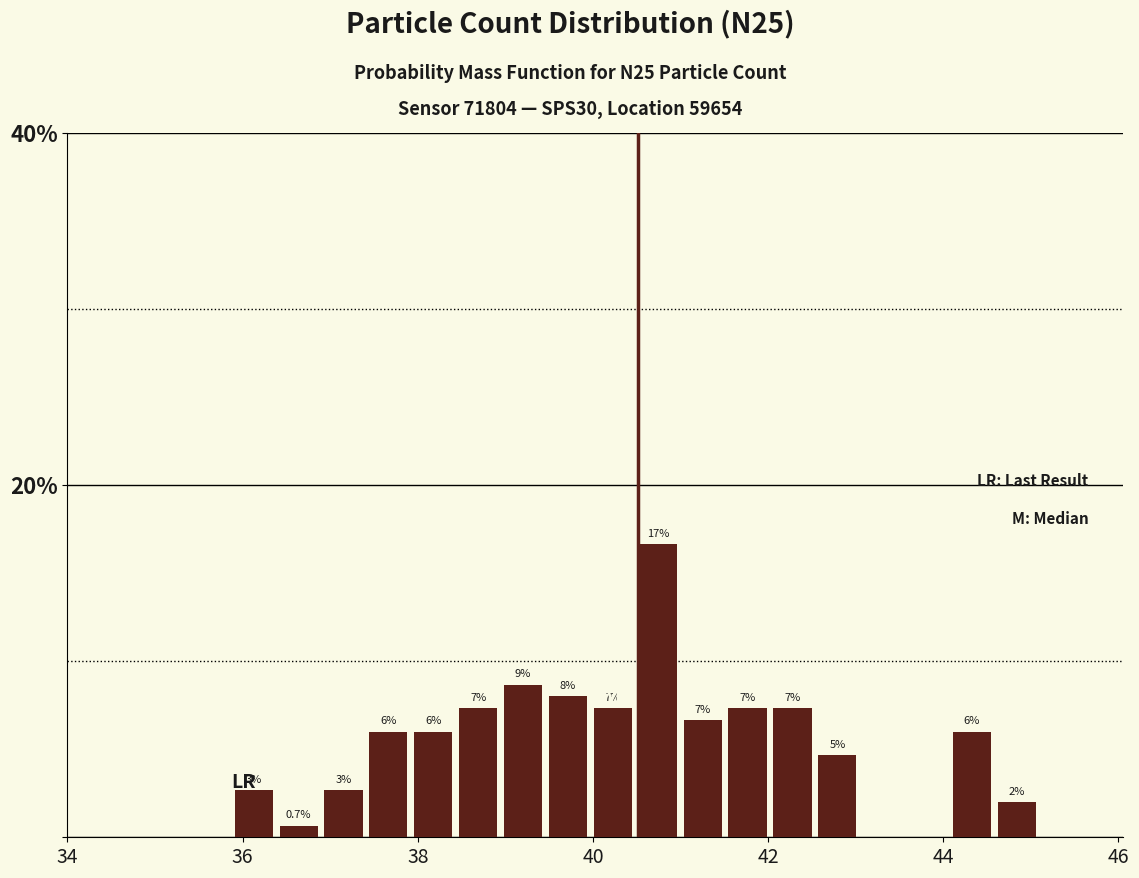

Read against the x-axis, roughly where is the centre of the tallest bar?

40.8